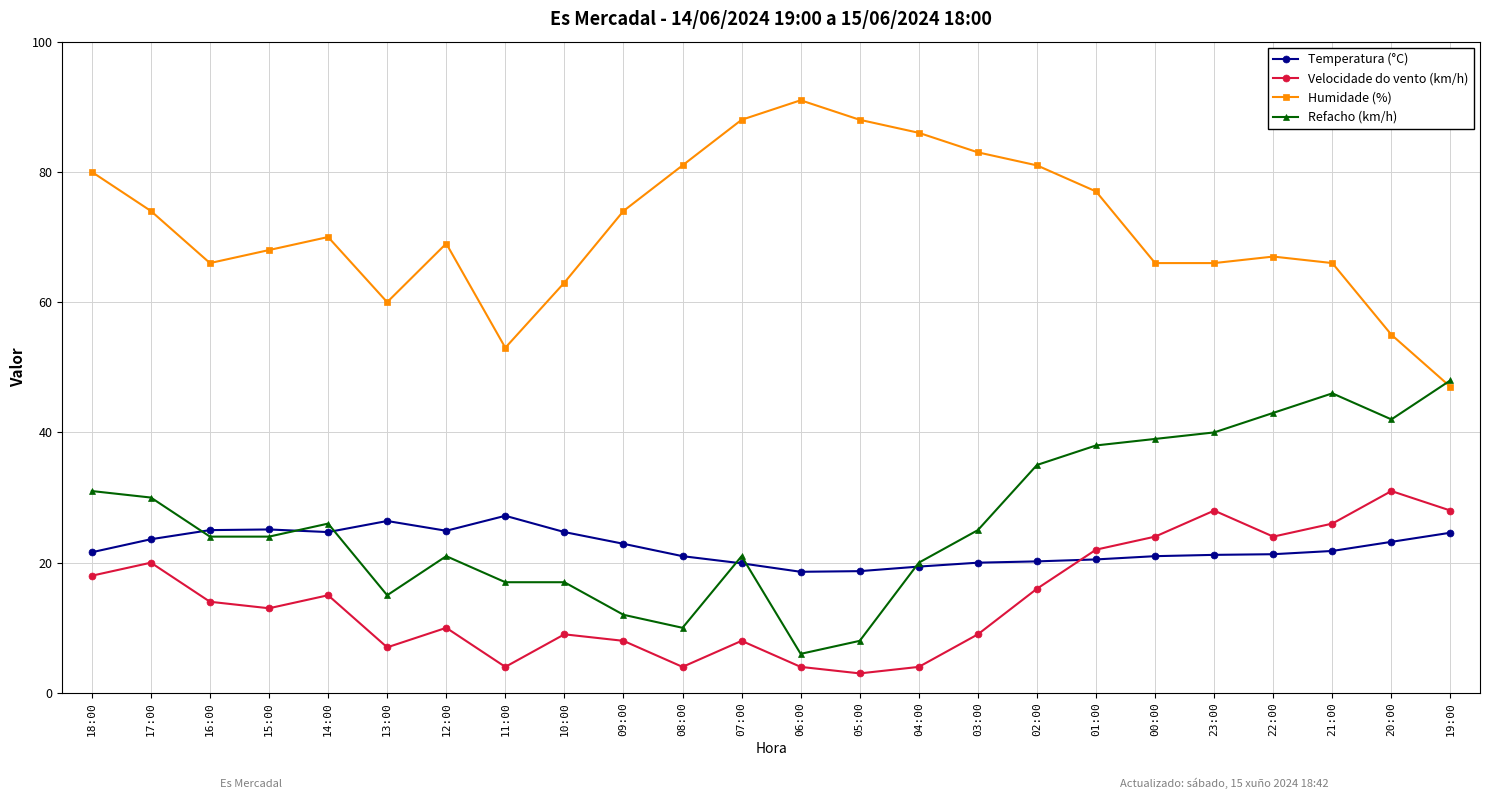

What is the total value across all series at 00:00?

150.0